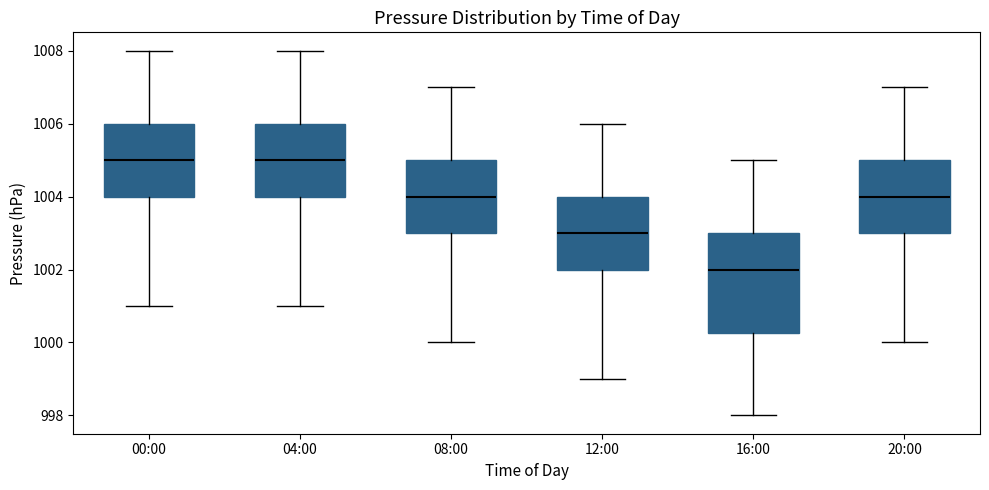

Reading left to right, read every box against the y-axis: the position of its median line, the range the box covers, and the ends of its whiskers. The values are not printed on the chart, so give them approximately, as read against the axis.

00:00: median 1005.0, box 1004.0 to 1006.0, whiskers 1001.0 to 1008.0
04:00: median 1005.0, box 1004.0 to 1006.0, whiskers 1001.0 to 1008.0
08:00: median 1004.0, box 1003.0 to 1005.0, whiskers 1000.0 to 1007.0
12:00: median 1003.0, box 1002.0 to 1004.0, whiskers 999.0 to 1006.0
16:00: median 1002.0, box 1000.2 to 1003.0, whiskers 998.0 to 1005.0
20:00: median 1004.0, box 1003.0 to 1005.0, whiskers 1000.0 to 1007.0